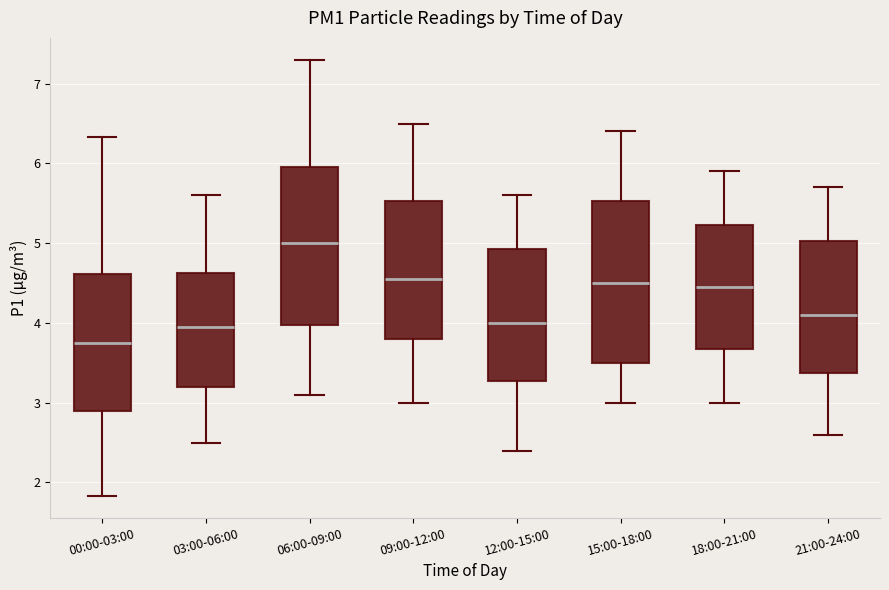

Reading left to right, transcribe this box plot: for each box, give where its median line is, the range the box spans, and where its two whiskers end, as read against the y-axis. The values are not printed on the chart, so give them approximately, as read against the axis.

00:00-03:00: median 3.8, box 2.9 to 4.6, whiskers 1.8 to 6.3
03:00-06:00: median 4.0, box 3.2 to 4.6, whiskers 2.5 to 5.6
06:00-09:00: median 5.0, box 4.0 to 6.0, whiskers 3.1 to 7.3
09:00-12:00: median 4.6, box 3.8 to 5.5, whiskers 3.0 to 6.5
12:00-15:00: median 4.0, box 3.3 to 4.9, whiskers 2.4 to 5.6
15:00-18:00: median 4.5, box 3.5 to 5.5, whiskers 3.0 to 6.4
18:00-21:00: median 4.5, box 3.7 to 5.2, whiskers 3.0 to 5.9
21:00-24:00: median 4.1, box 3.4 to 5.0, whiskers 2.6 to 5.7